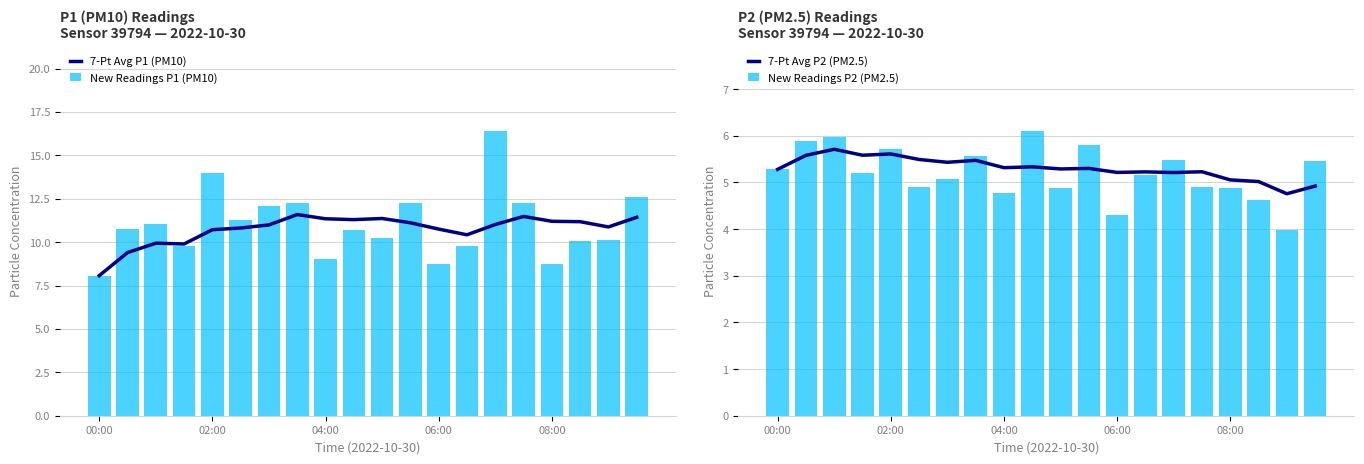

Rank the series by their maximum value, from highest to lowest.

New Readings P1 (PM10), 7-Pt Avg P1 (PM10), New Readings P2 (PM2.5), 7-Pt Avg P2 (PM2.5)